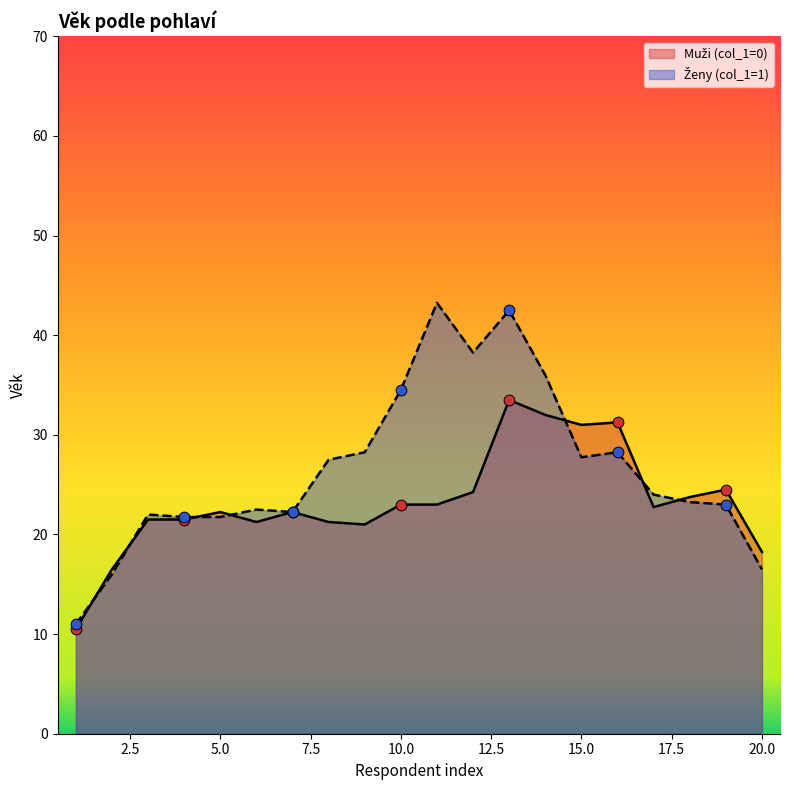

What is the minimum value shown in the chart?

10.5